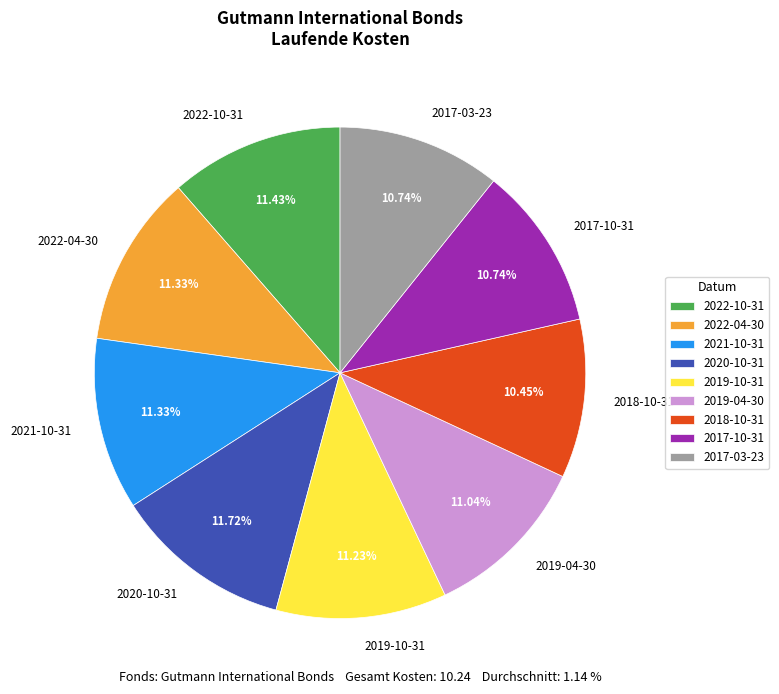

Approximately how many times larger is the value at 2022-10-31 compared to 2020-10-31?

1.0